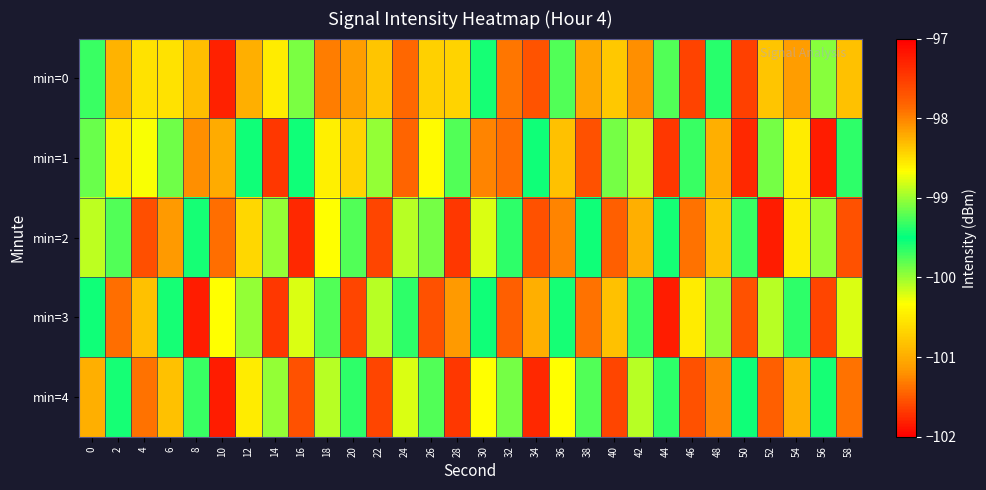

Reading left to right, transcribe all the data shown in this chart.

min=0: 0=-99.3	2=-98.3	4=-100.6	6=-98.5	8=-98.3	10=-97.3	12=-98.2	14=-98.6	16=-99.1	18=-98.0	20=-98.2	22=-98.4	24=-97.9	26=-98.4	28=-98.4	30=-99.6	32=-97.9	34=-97.7	36=-99.2	38=-98.2	40=-98.4	42=-98.1	44=-99.2	46=-97.6	48=-99.4	50=-97.5	52=-98.4	54=-98.1	56=-99.9	58=-98.3
min=1: 0=-99.2	2=-98.6	4=-98.7	6=-99.9	8=-98.1	10=-101.0	12=-99.5	14=-97.5	16=-99.5	18=-98.6	20=-98.4	22=-99.0	24=-97.8	26=-98.7	28=-99.2	30=-98.0	32=-97.9	34=-99.5	36=-98.3	38=-97.7	40=-99.1	42=-98.9	44=-97.5	46=-99.7	48=-98.2	50=-97.3	52=-99.9	54=-98.6	56=-97.2	58=-99.3
min=2: 0=-98.9	2=-99.2	4=-97.7	6=-98.1	8=-99.6	10=-97.9	12=-98.5	14=-99.0	16=-97.3	18=-98.7	20=-99.2	22=-97.6	24=-98.9	26=-99.1	28=-97.5	30=-98.8	32=-99.3	34=-97.7	36=-98.0	38=-99.5	40=-97.8	42=-98.2	44=-99.6	46=-97.9	48=-98.3	50=-99.7	52=-97.2	54=-98.6	56=-99.0	58=-97.7
min=3: 0=-99.5	2=-97.9	4=-98.3	6=-99.6	8=-97.2	10=-98.7	12=-99.0	14=-97.5	16=-98.8	18=-99.2	20=-97.6	22=-98.9	24=-99.3	26=-97.7	28=-98.1	30=-99.5	32=-97.8	34=-98.2	36=-99.6	38=-97.9	40=-98.3	42=-99.7	44=-97.2	46=-98.6	48=-99.0	50=-97.7	52=-98.9	54=-99.3	56=-97.6	58=-98.8
min=4: 0=-98.2	2=-99.6	4=-97.9	6=-98.3	8=-99.7	10=-97.2	12=-98.6	14=-99.0	16=-97.7	18=-98.9	20=-99.3	22=-97.6	24=-98.8	26=-99.2	28=-97.5	30=-98.7	32=-99.1	34=-97.3	36=-98.7	38=-99.2	40=-97.6	42=-98.9	44=-99.3	46=-97.7	48=-98.0	50=-99.5	52=-97.8	54=-98.2	56=-99.6	58=-97.9